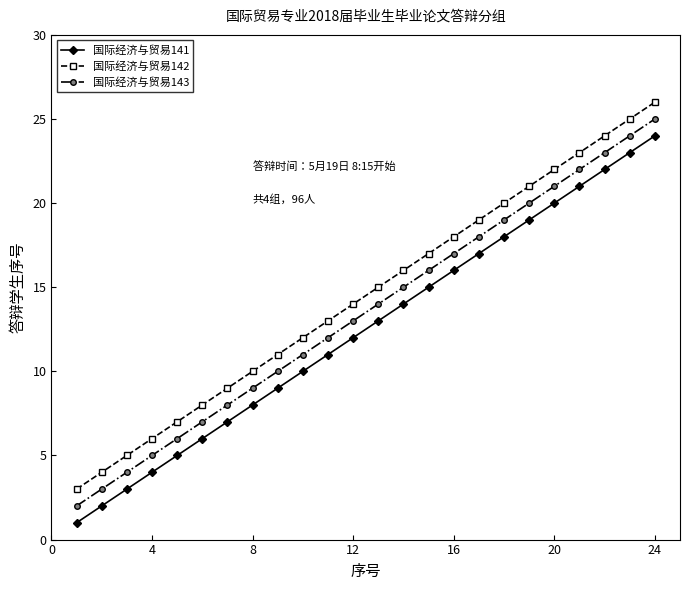

What is the sum of all 国际经济与贸易143 values?

324